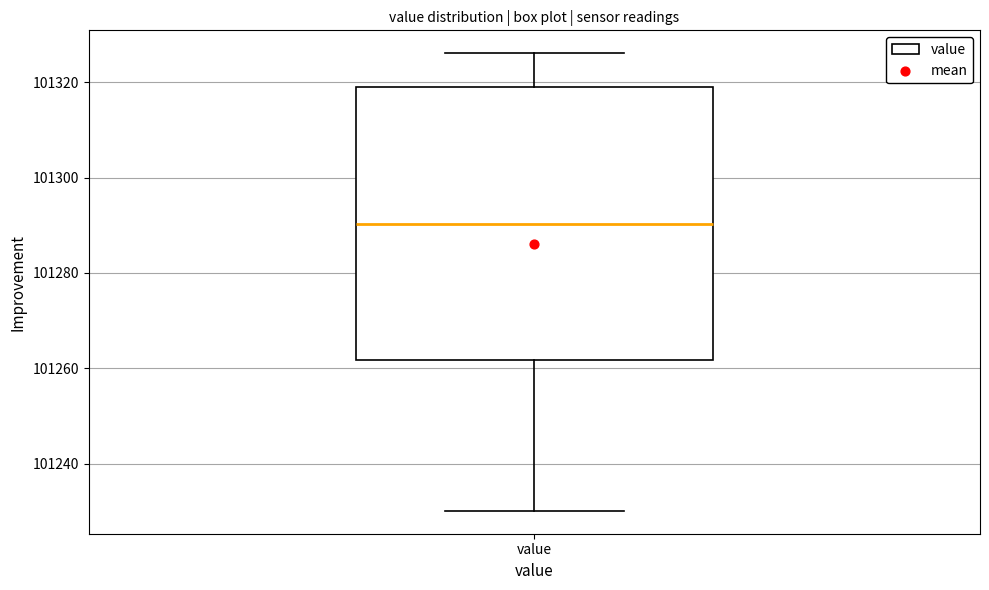

Transcribe this box plot: give where the median line is, the range the box spans, and where the two whiskers end, as read against the y-axis. The values are not printed on the chart, so give them approximately, as read against the axis.

median 101290, box 101262 to 101320, whiskers 101230 to 101326